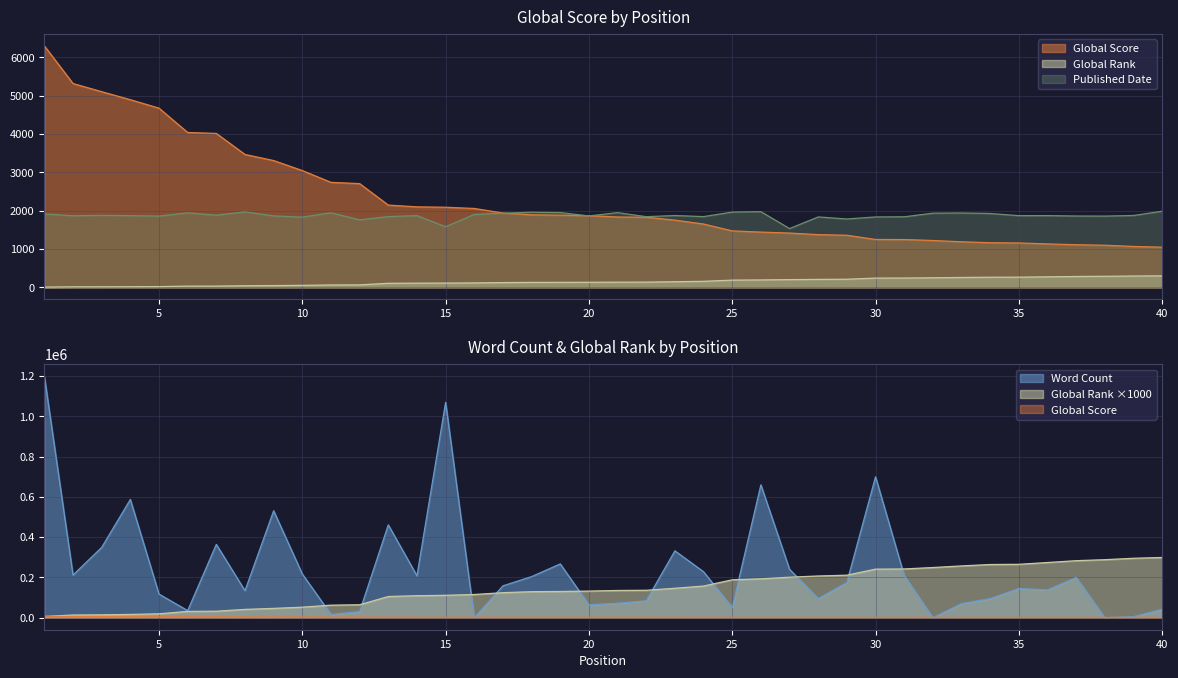

Is it true that Global Rank equals 438 at 39?

False